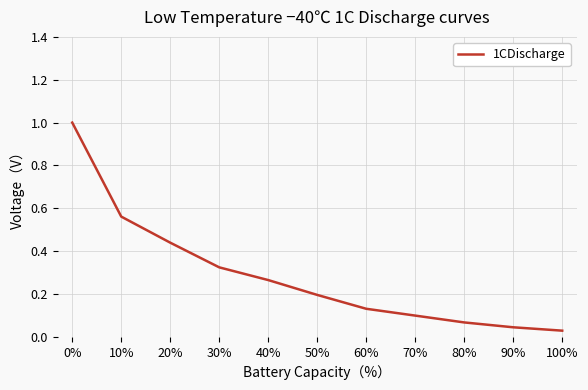

The chart shows a value of 0.7 at 20%. True or false?

False